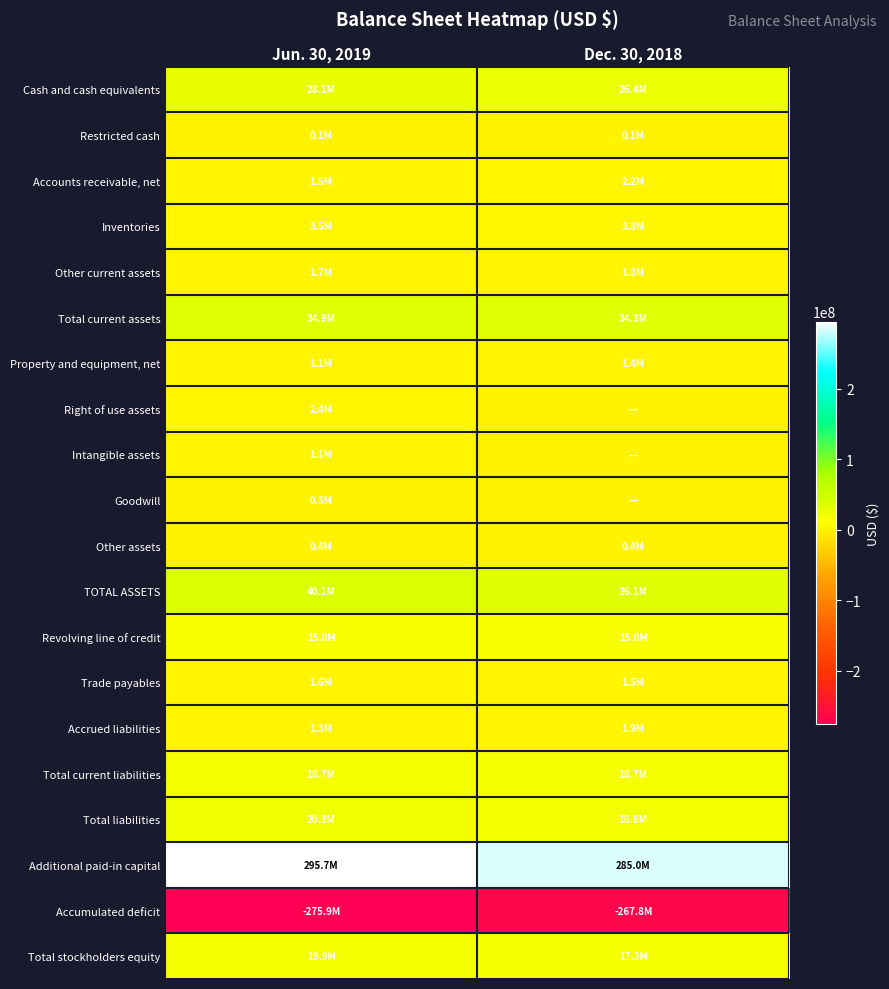

Rank the series at Dec. 30, 2018 from highest to lowest value.

Additional paid-in capital, TOTAL ASSETS, Total current assets, Cash and cash equivalents, Total liabilities, Total current liabilities, Total stockholders equity, Revolving line of credit, Inventories, Accounts receivable, net, Accrued liabilities, Other current assets, Trade payables, Property and equipment, net, Other assets, Restricted cash, Right of use assets, Intangible assets, Goodwill, Accumulated deficit